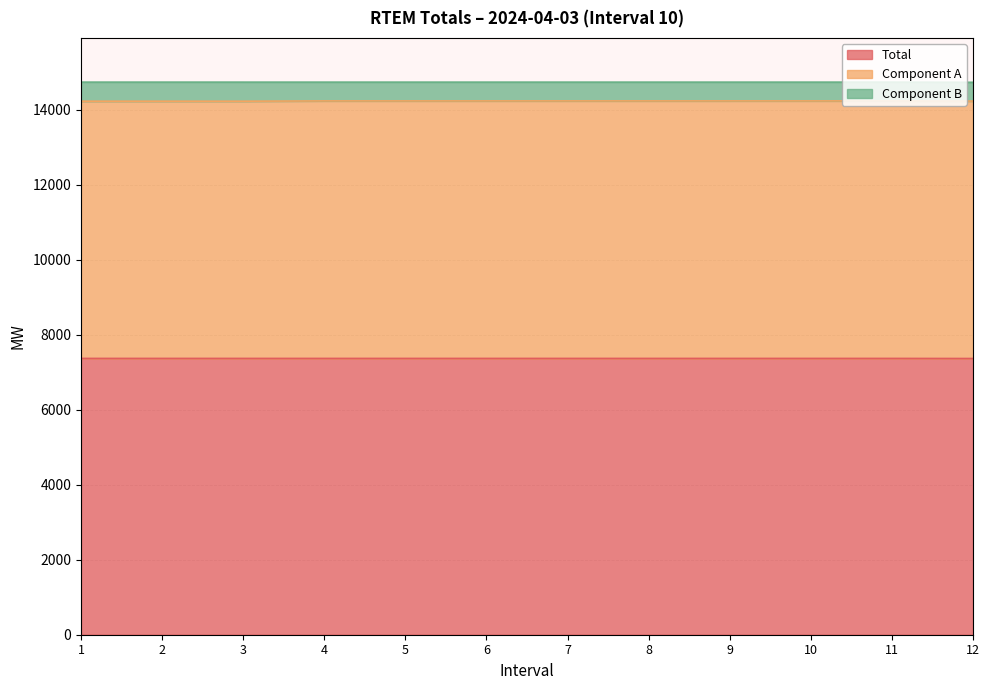

True or false: Total and Component A cross at least once.

False